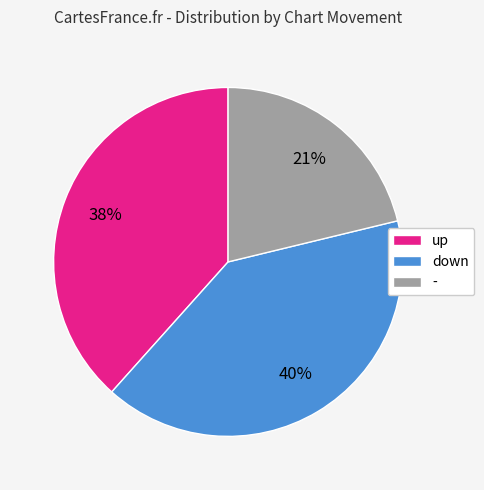

Count the number of slices in the pie.

3